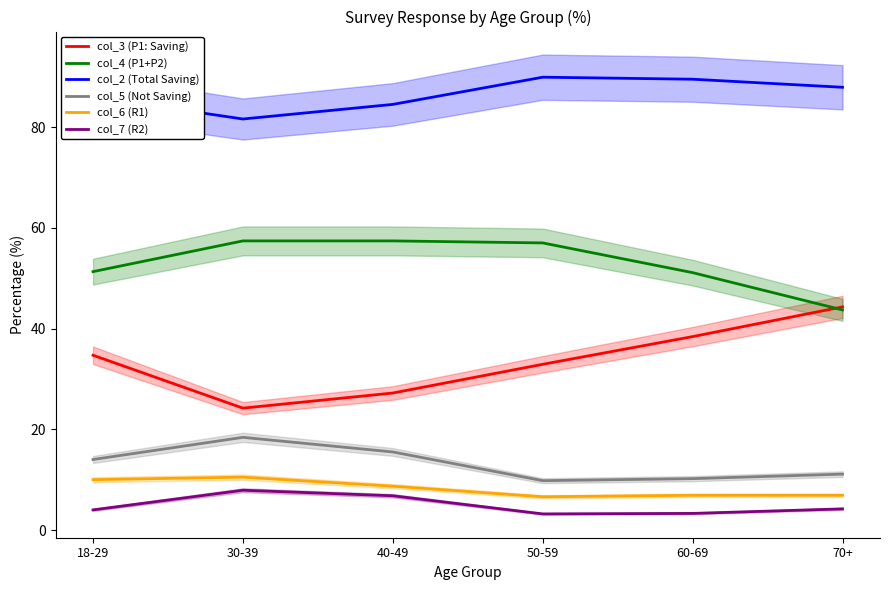

Between 70+ and 30-39, which is larger?

70+